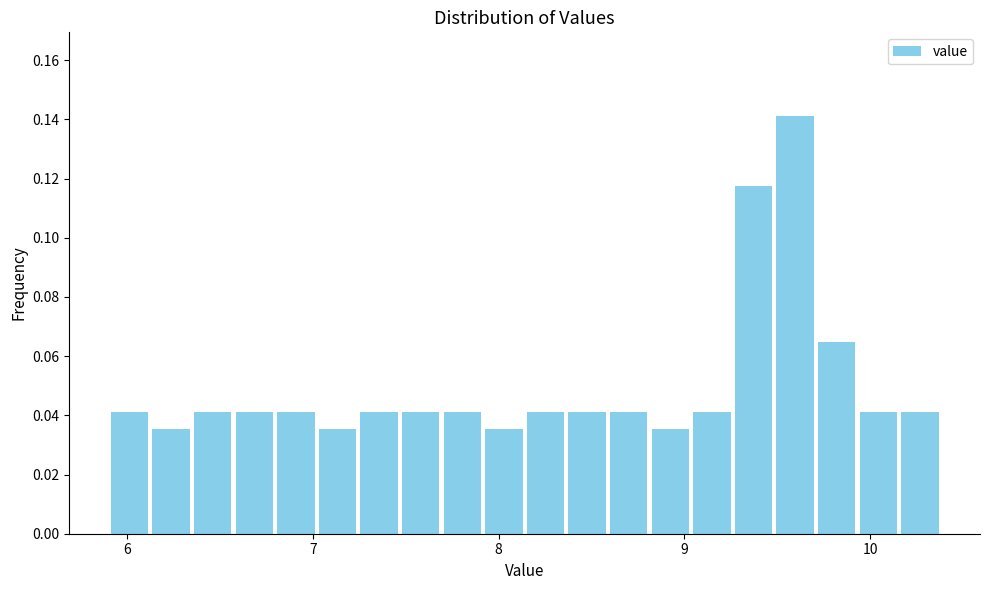

Read against the x-axis, roughly where is the centre of the tallest bar?

9.6